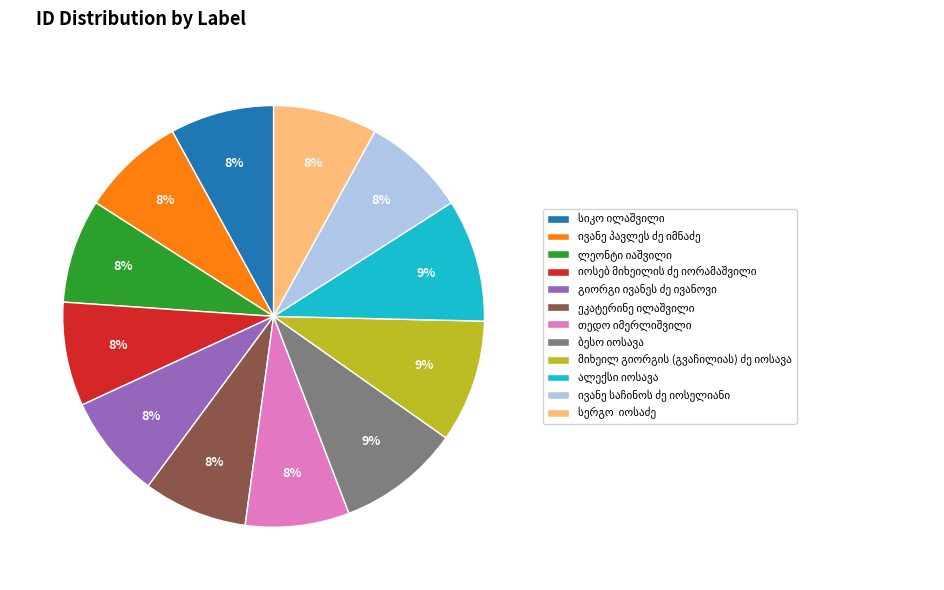

How many slices are in this pie chart?

12